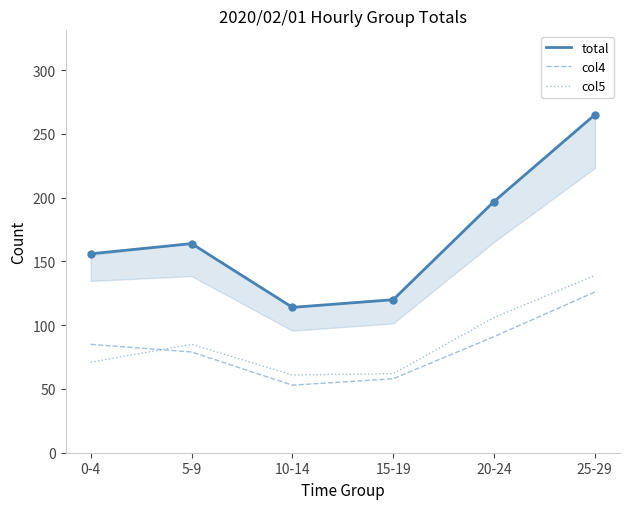

Which series has the largest total across all categories?

total